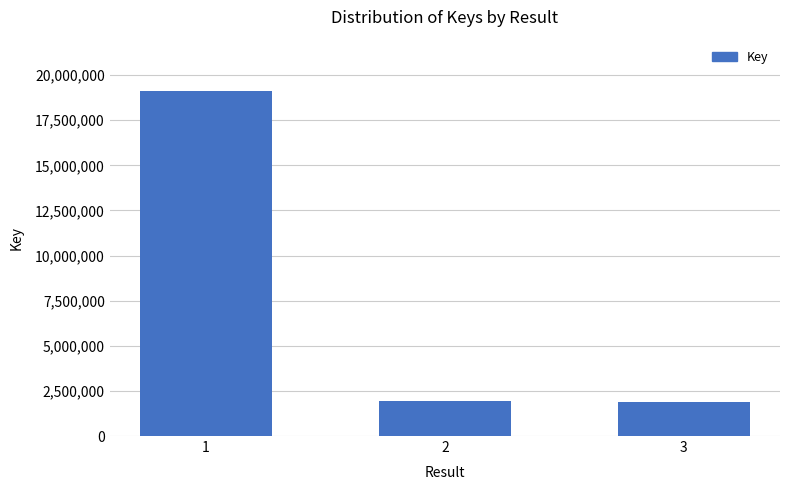

At which label is the value closest to 10500518?

2